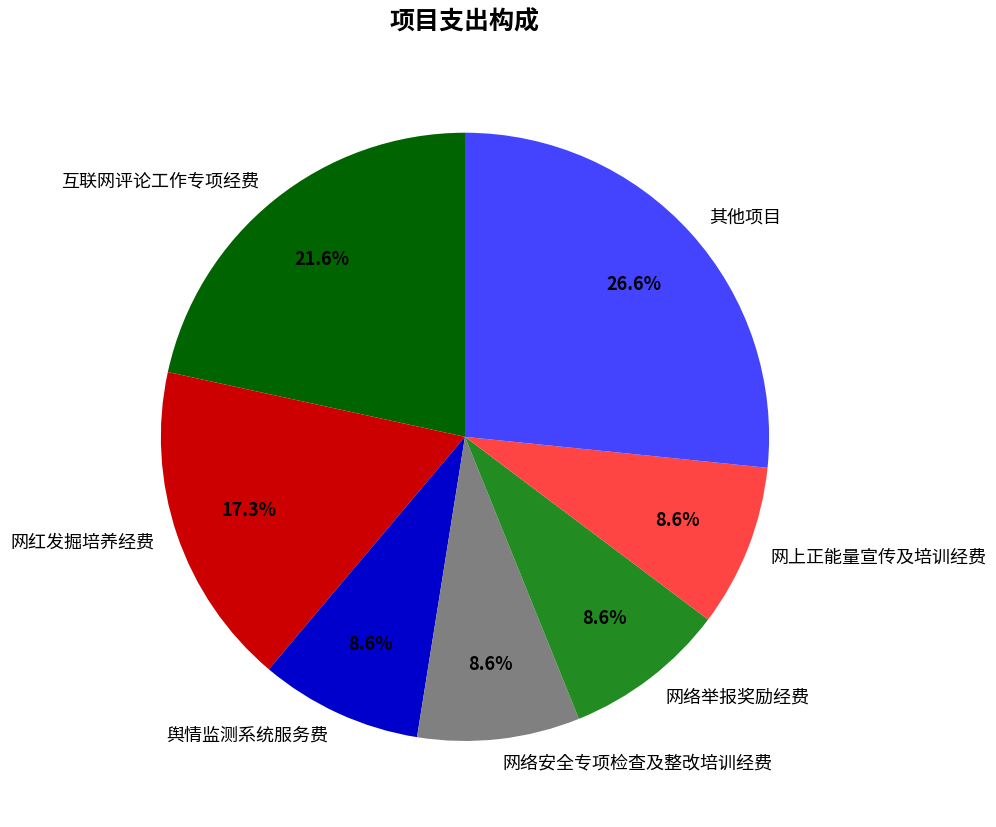

Between 其他项目 and 舆情监测系统服务费, which is larger?

其他项目